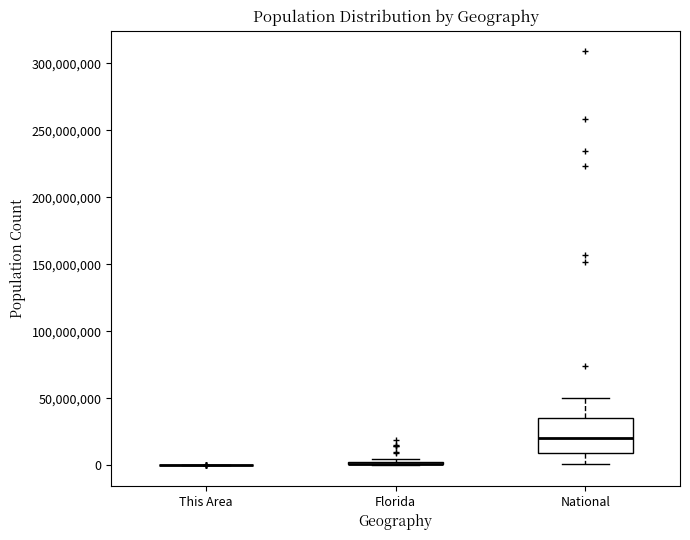

Comparing the boxes themselves (not the whiskers), which one is the tallest?

National